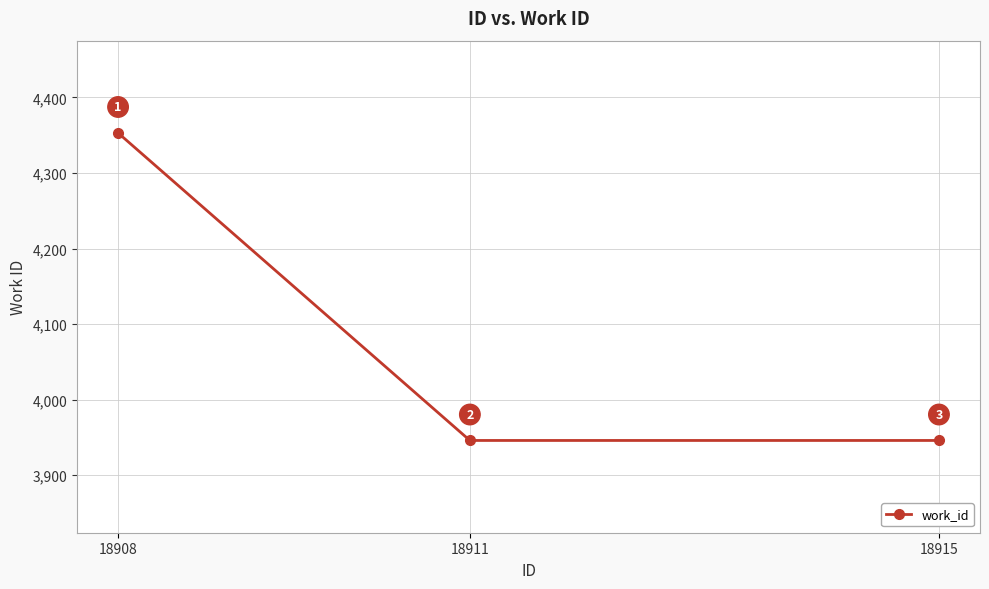

What is the minimum value shown in the chart?

3946